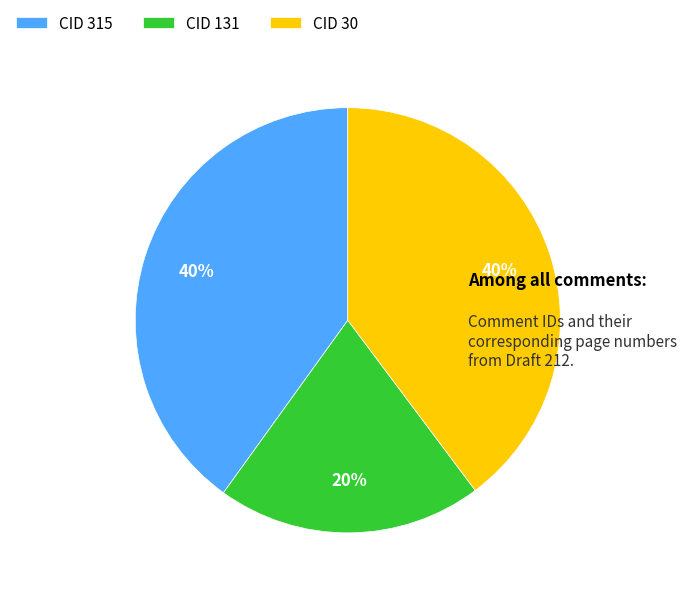

What is the smallest slice in the pie chart?

CID 131